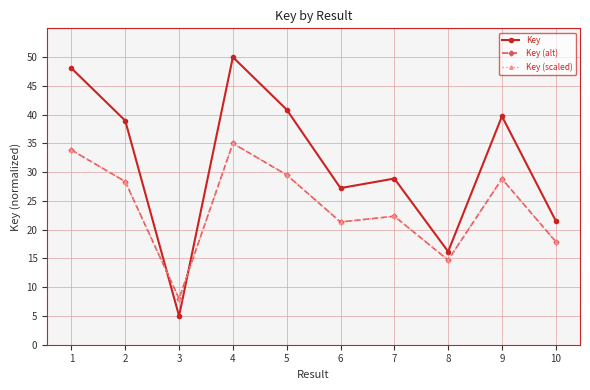

What is the highest value of the Key series?

50.0